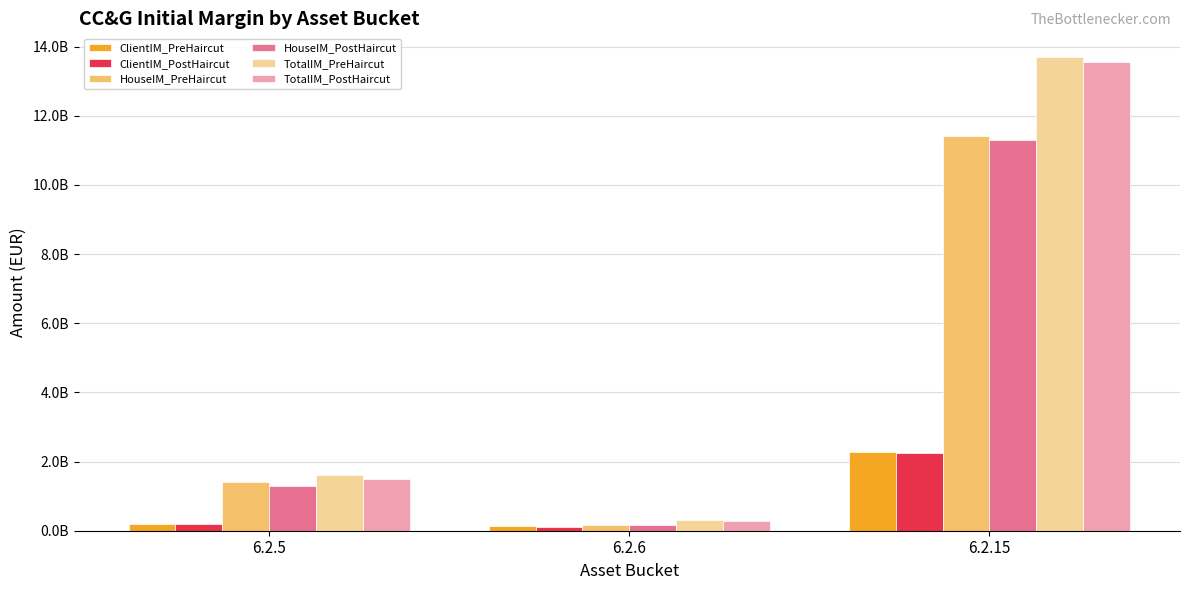

What is the average value of the TotalIM_PreHaircut series?

5206140255.8